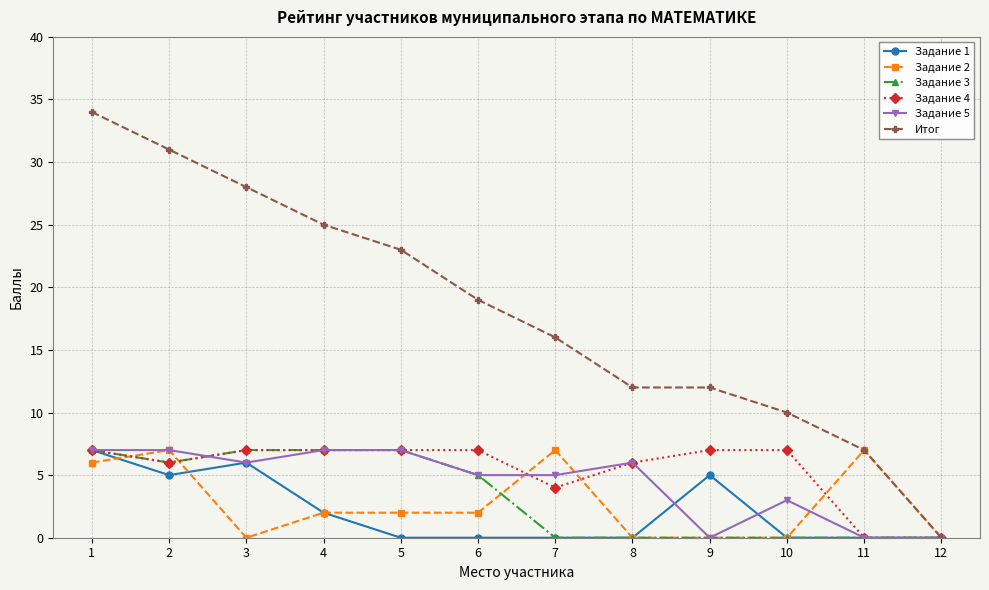

At which category does the chart reach its peak across all series?

1